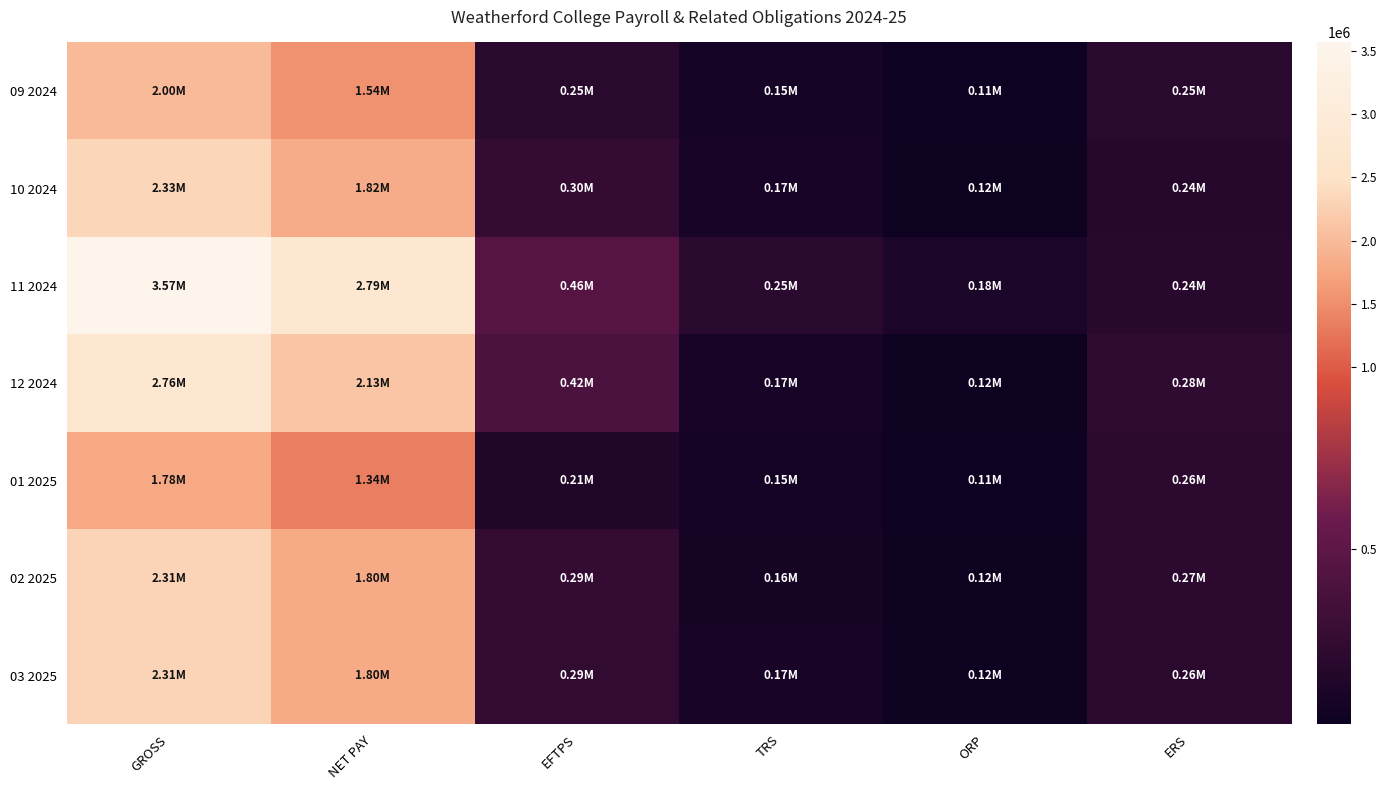

Which series changed the most between GROSS and TRS?

11 2024